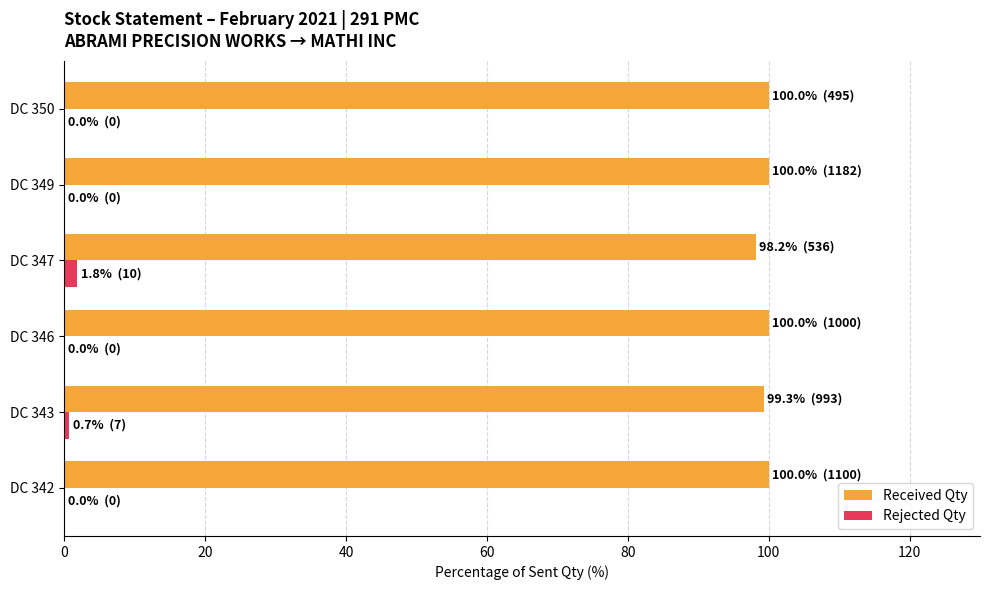

The value of Received Qty at DC 346 is 31.8. True or false?

False